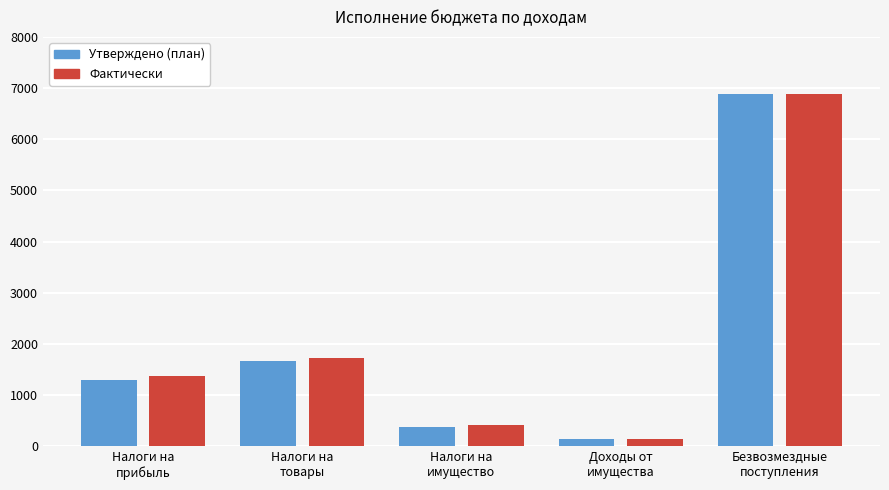

Which series has the largest range (max minus min)?

Утверждено (план)